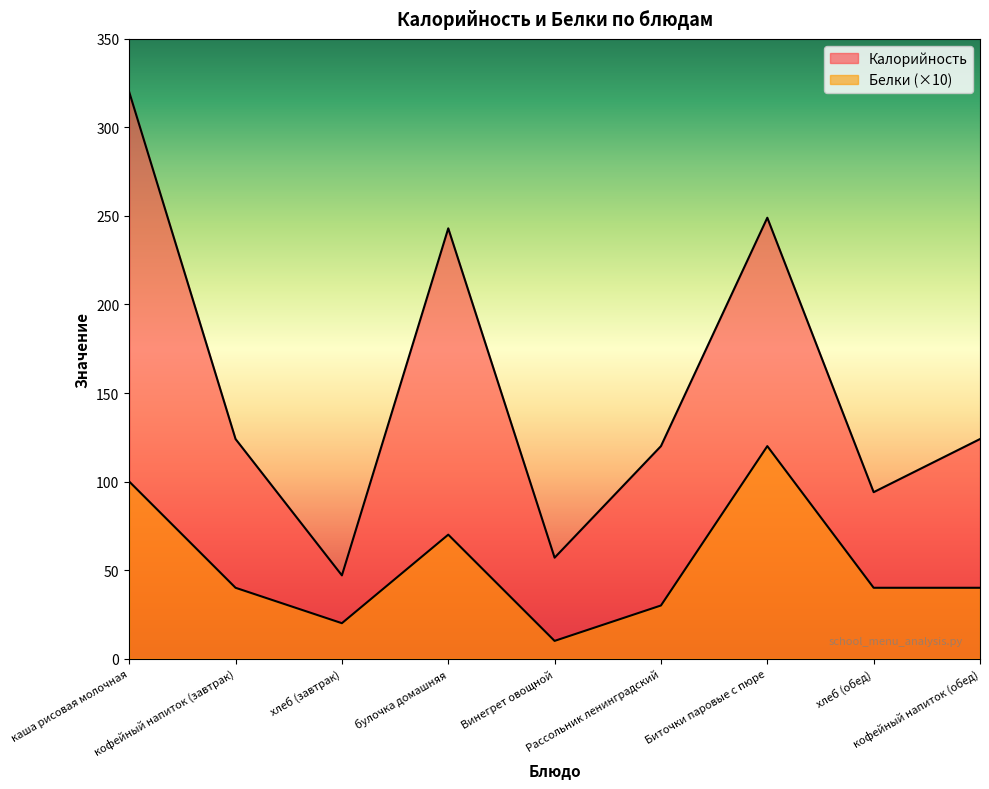

Count the number of categories in the chart.

9